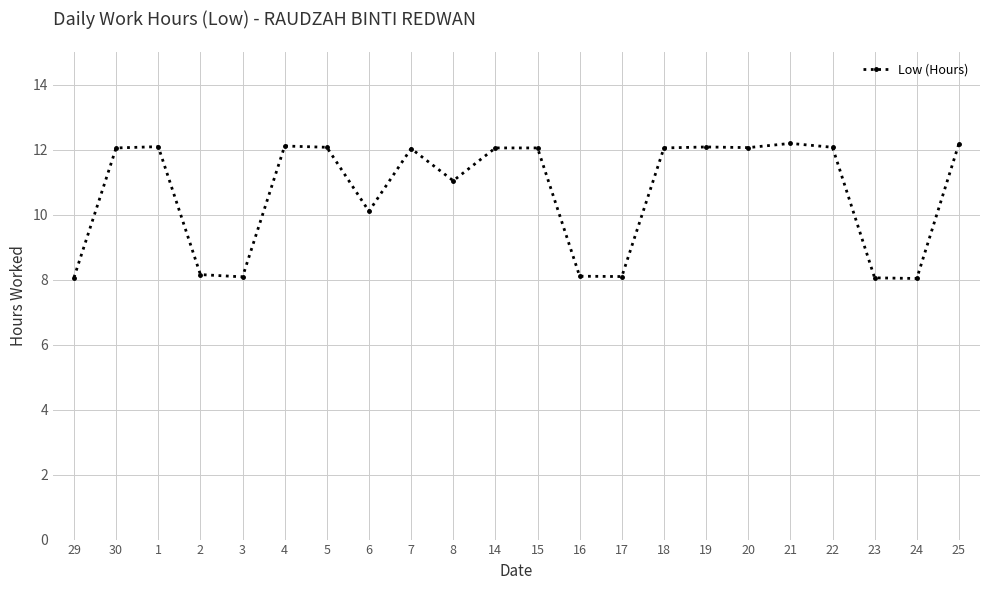

What is the change in value from 29 to 7?

+4.0